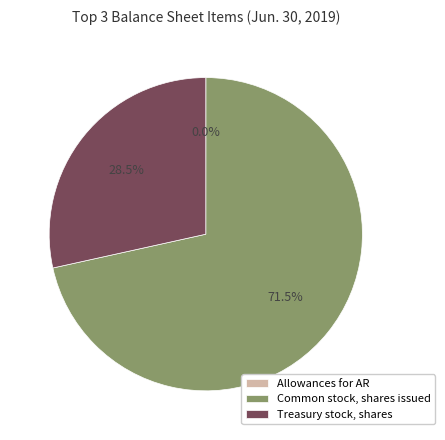

Which category accounts for the majority?

Common stock, shares issued